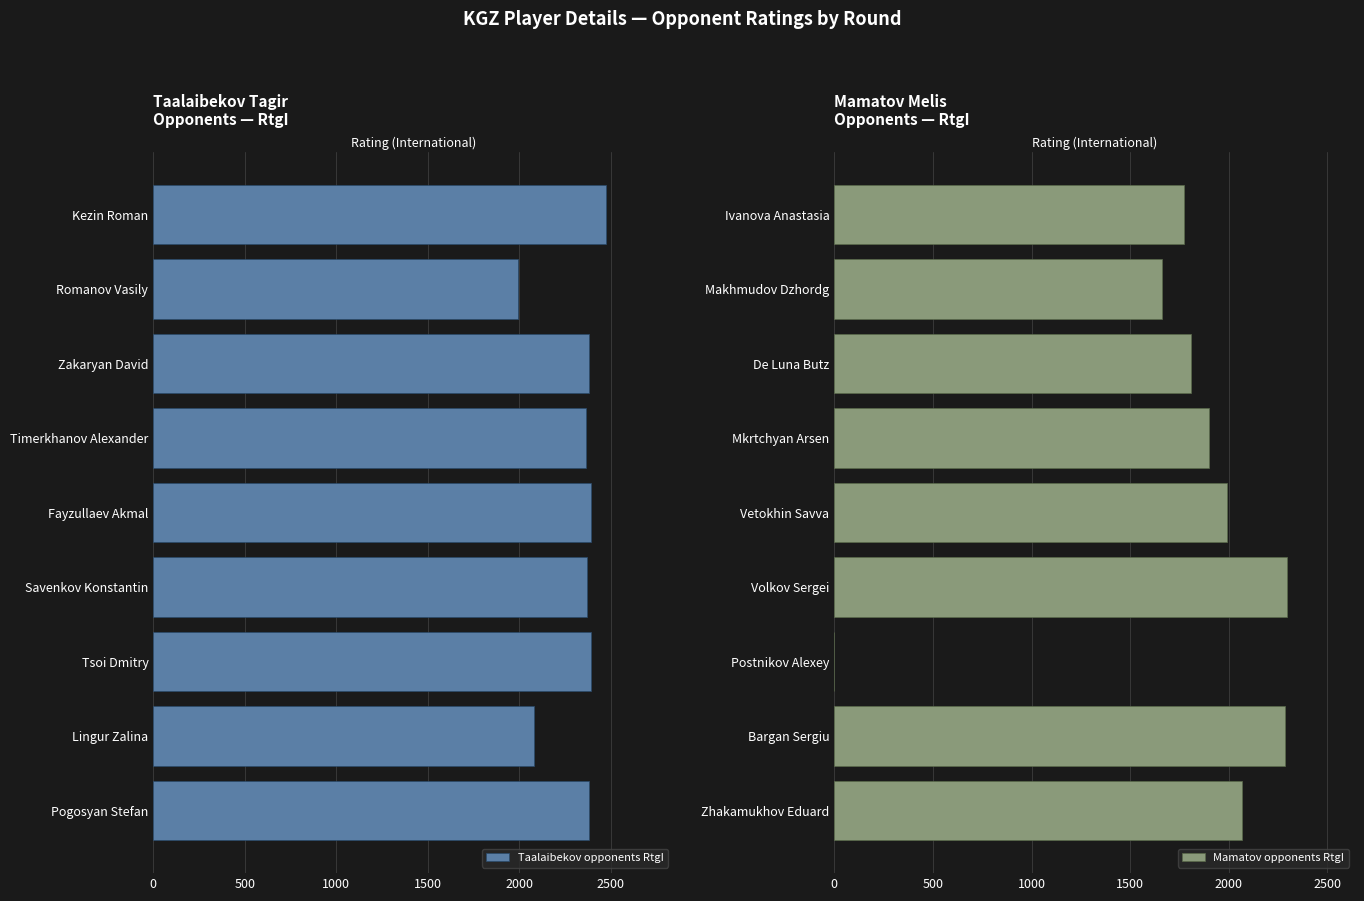

The value of Mamatov opponents RtgI at Mkrtchyan Arsen is 1263. True or false?

False